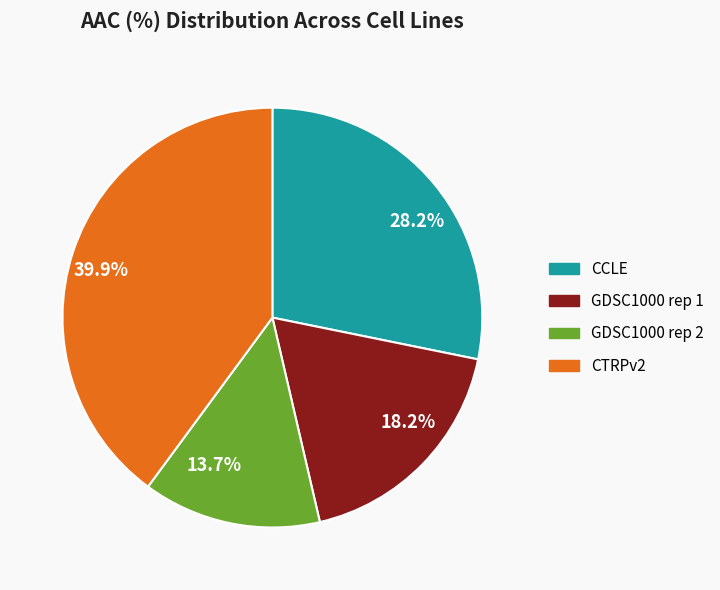

How much of the chart is everything except GDSC1000 rep 1?

81.8%